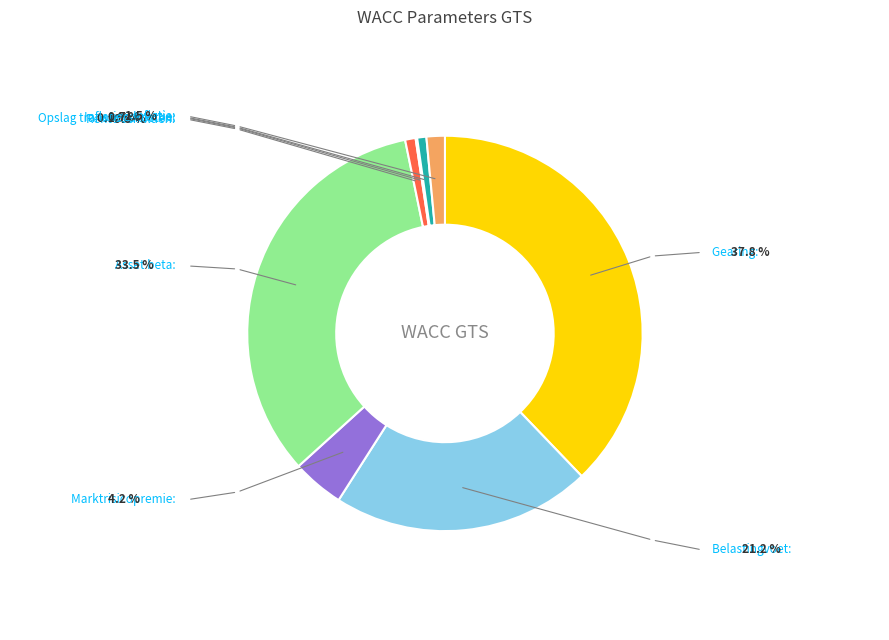

Combined, do Marktrisicopremie and Asset beta account for over 50%?

No